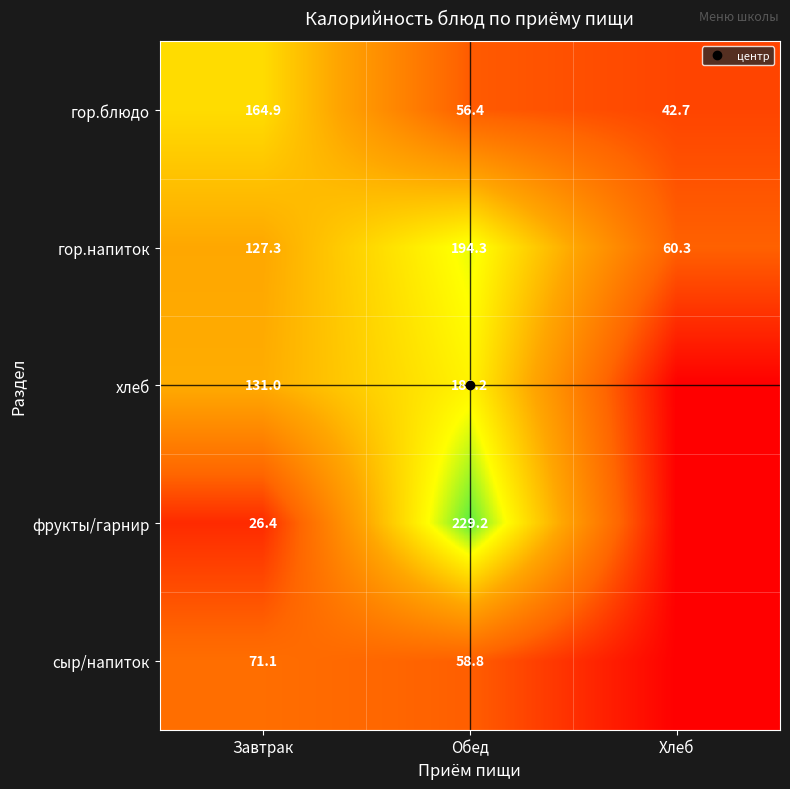

How many series are shown in this chart?

5